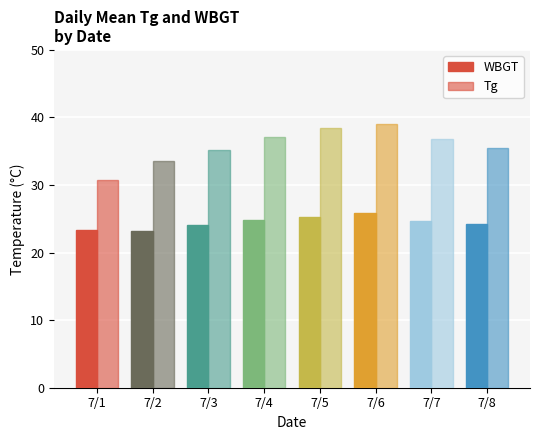

True or false: WBGT has a value of 24.1 at 7/3.

True